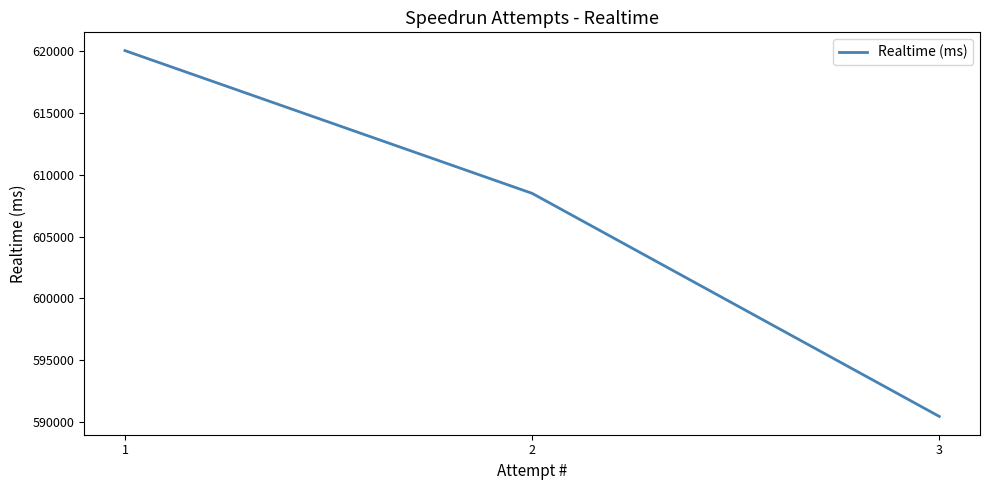

Is it true that the value at 3 is 777650?

False